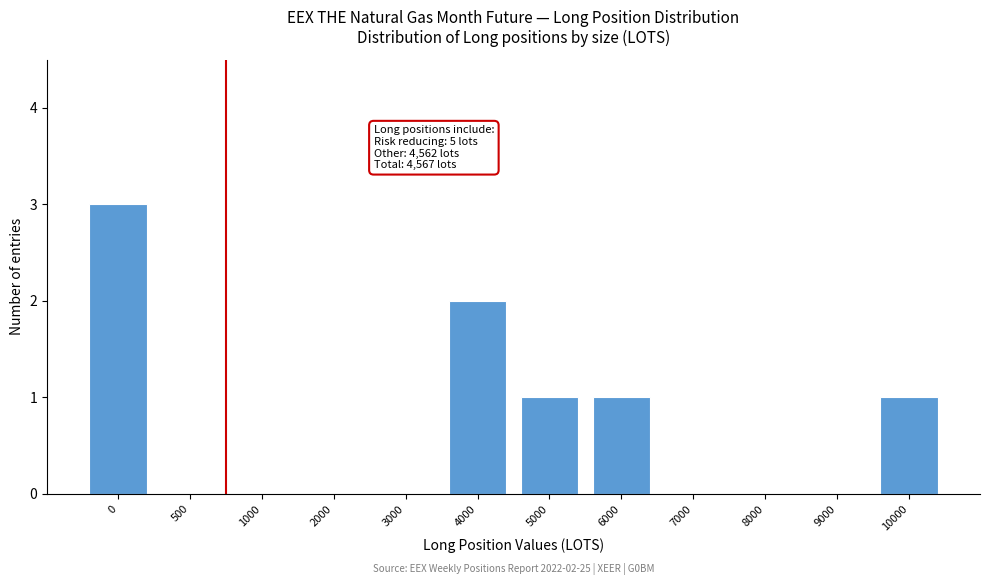

Reading left to right, transcribe all the data shown in this chart.

0=3	500=0	1000=0	2000=0	3000=0	4000=2	5000=1	6000=1	7000=0	8000=0	9000=0	10000=1